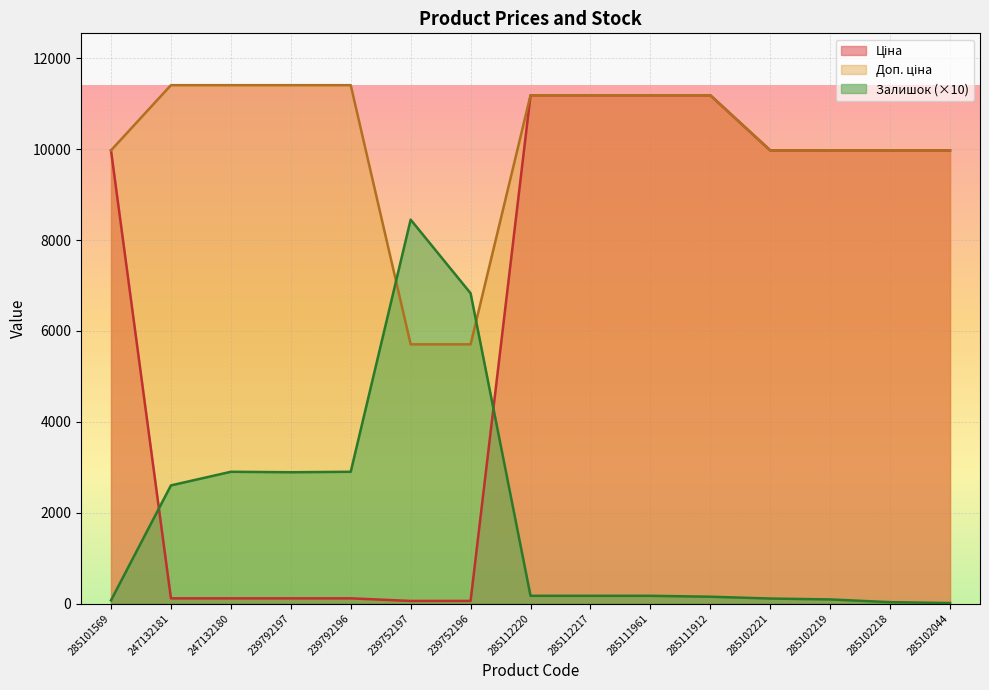

What is the difference between the highest and lowest values at 285111912?

11038.2